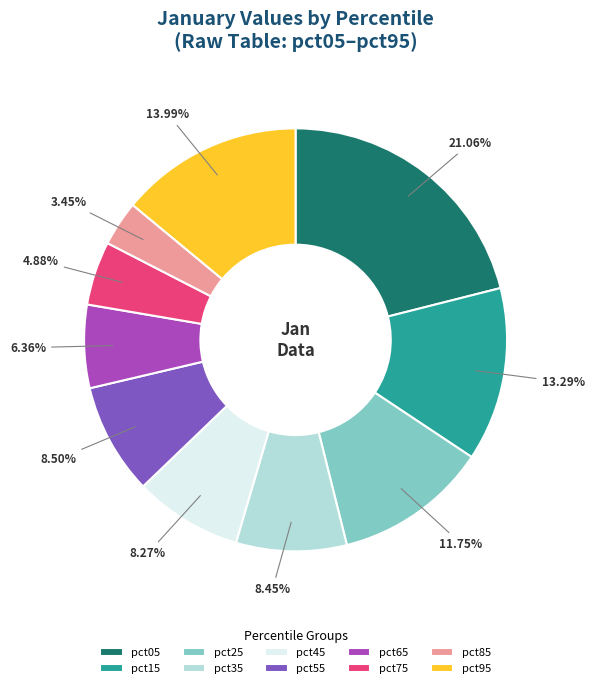

Is there a majority slice in this chart?

No